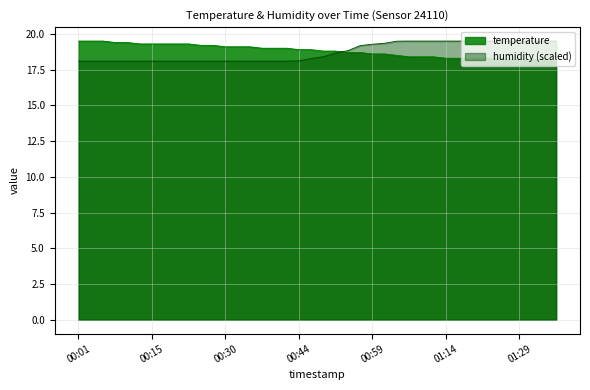

List the labels in order of temperature value, smallest first.

01:36, 01:26, 01:29, 01:31, 01:33, 01:14, 01:16, 01:18, 01:21, 01:24, 01:06, 01:09, 01:11, 01:04, 00:59, 01:01, 00:54, 00:57, 00:49, 00:52, 00:44, 00:47, 00:37, 00:40, 00:42, 00:30, 00:32, 00:35, 00:25, 00:27, 00:13, 00:15, 00:18, 00:20, 00:23, 00:08, 00:10, 00:01, 00:03, 00:06